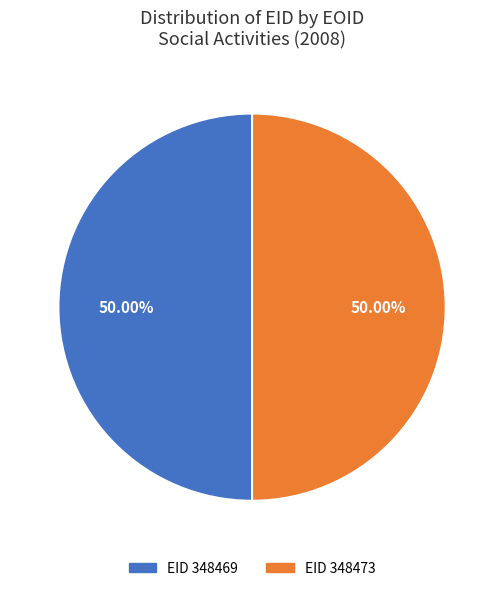

How many slices are in this pie chart?

2